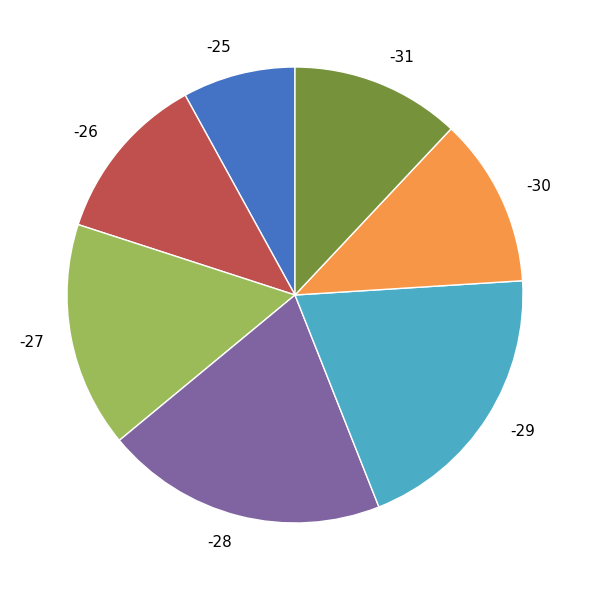

Which has a higher value, -27 or -29?

-29